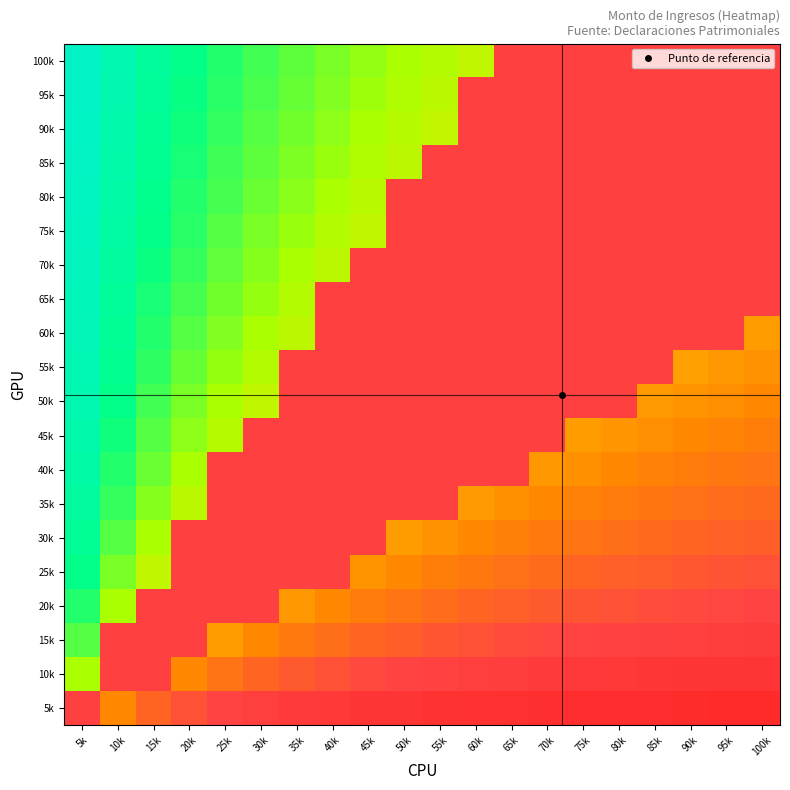

Reading left to right, extract all data points from this chart.

5k: 5k=0.8	10k=0.7	15k=0.8	20k=0.8	25k=0.8	30k=0.9	35k=0.9	40k=0.9	45k=0.9	50k=0.9	55k=0.9	60k=0.9	65k=0.9	70k=0.9	75k=0.9	80k=0.9	85k=0.9	90k=0.9	95k=0.9	100k=1.0
10k: 5k=0.3	10k=0.8	15k=0.8	20k=0.7	25k=0.7	30k=0.8	35k=0.8	40k=0.8	45k=0.8	50k=0.8	55k=0.8	60k=0.9	65k=0.9	70k=0.9	75k=0.9	80k=0.9	85k=0.9	90k=0.9	95k=0.9	100k=0.9
15k: 5k=0.2	10k=0.8	15k=0.8	20k=0.8	25k=0.6	30k=0.7	35k=0.7	40k=0.7	45k=0.8	50k=0.8	55k=0.8	60k=0.8	65k=0.8	70k=0.8	75k=0.8	80k=0.8	85k=0.8	90k=0.9	95k=0.9	100k=0.9
20k: 5k=0.2	10k=0.3	15k=0.8	20k=0.8	25k=0.8	30k=0.8	35k=0.6	40k=0.7	45k=0.7	50k=0.7	55k=0.7	60k=0.8	65k=0.8	70k=0.8	75k=0.8	80k=0.8	85k=0.8	90k=0.8	95k=0.8	100k=0.8
25k: 5k=0.2	10k=0.3	15k=0.4	20k=0.8	25k=0.8	30k=0.8	35k=0.8	40k=0.8	45k=0.6	50k=0.7	55k=0.7	60k=0.7	65k=0.7	70k=0.7	75k=0.8	80k=0.8	85k=0.8	90k=0.8	95k=0.8	100k=0.8
30k: 5k=0.1	10k=0.2	15k=0.3	20k=0.8	25k=0.8	30k=0.8	35k=0.8	40k=0.8	45k=0.8	50k=0.6	55k=0.6	60k=0.7	65k=0.7	70k=0.7	75k=0.7	80k=0.7	85k=0.7	90k=0.8	95k=0.8	100k=0.8
35k: 5k=0.1	10k=0.2	15k=0.3	20k=0.4	25k=0.8	30k=0.8	35k=0.8	40k=0.8	45k=0.8	50k=0.8	55k=0.8	60k=0.6	65k=0.7	70k=0.7	75k=0.7	80k=0.7	85k=0.7	90k=0.7	95k=0.7	100k=0.7
40k: 5k=0.1	10k=0.2	15k=0.3	20k=0.3	25k=0.8	30k=0.8	35k=0.8	40k=0.8	45k=0.8	50k=0.8	55k=0.8	60k=0.8	65k=0.8	70k=0.6	75k=0.7	80k=0.7	85k=0.7	90k=0.7	95k=0.7	100k=0.7
45k: 5k=0.1	10k=0.2	15k=0.2	20k=0.3	25k=0.4	30k=0.8	35k=0.8	40k=0.8	45k=0.8	50k=0.8	55k=0.8	60k=0.8	65k=0.8	70k=0.8	75k=0.6	80k=0.6	85k=0.7	90k=0.7	95k=0.7	100k=0.7
50k: 5k=0.1	10k=0.2	15k=0.2	20k=0.3	25k=0.3	30k=0.4	35k=0.8	40k=0.8	45k=0.8	50k=0.8	55k=0.8	60k=0.8	65k=0.8	70k=0.8	75k=0.8	80k=0.8	85k=0.6	90k=0.6	95k=0.7	100k=0.7
55k: 5k=0.1	10k=0.2	15k=0.2	20k=0.3	25k=0.3	30k=0.4	35k=0.8	40k=0.8	45k=0.8	50k=0.8	55k=0.8	60k=0.8	65k=0.8	70k=0.8	75k=0.8	80k=0.8	85k=0.8	90k=0.6	95k=0.6	100k=0.6
60k: 5k=0.1	10k=0.1	15k=0.2	20k=0.2	25k=0.3	30k=0.3	35k=0.4	40k=0.8	45k=0.8	50k=0.8	55k=0.8	60k=0.8	65k=0.8	70k=0.8	75k=0.8	80k=0.8	85k=0.8	90k=0.8	95k=0.8	100k=0.6
65k: 5k=0.1	10k=0.1	15k=0.2	20k=0.2	25k=0.3	30k=0.3	35k=0.3	40k=0.8	45k=0.8	50k=0.8	55k=0.8	60k=0.8	65k=0.8	70k=0.8	75k=0.8	80k=0.8	85k=0.8	90k=0.8	95k=0.8	100k=0.8
70k: 5k=0.1	10k=0.1	15k=0.2	20k=0.2	25k=0.3	30k=0.3	35k=0.3	40k=0.4	45k=0.8	50k=0.8	55k=0.8	60k=0.8	65k=0.8	70k=0.8	75k=0.8	80k=0.8	85k=0.8	90k=0.8	95k=0.8	100k=0.8
75k: 5k=0.1	10k=0.1	15k=0.2	20k=0.2	25k=0.2	30k=0.3	35k=0.3	40k=0.3	45k=0.4	50k=0.8	55k=0.8	60k=0.8	65k=0.8	70k=0.8	75k=0.8	80k=0.8	85k=0.8	90k=0.8	95k=0.8	100k=0.8
80k: 5k=0.1	10k=0.1	15k=0.2	20k=0.2	25k=0.2	30k=0.3	35k=0.3	40k=0.3	45k=0.4	50k=0.8	55k=0.8	60k=0.8	65k=0.8	70k=0.8	75k=0.8	80k=0.8	85k=0.8	90k=0.8	95k=0.8	100k=0.8
85k: 5k=0.1	10k=0.1	15k=0.1	20k=0.2	25k=0.2	30k=0.3	35k=0.3	40k=0.3	45k=0.3	50k=0.4	55k=0.8	60k=0.8	65k=0.8	70k=0.8	75k=0.8	80k=0.8	85k=0.8	90k=0.8	95k=0.8	100k=0.8
90k: 5k=0.1	10k=0.1	15k=0.1	20k=0.2	25k=0.2	30k=0.2	35k=0.3	40k=0.3	45k=0.3	50k=0.4	55k=0.4	60k=0.8	65k=0.8	70k=0.8	75k=0.8	80k=0.8	85k=0.8	90k=0.8	95k=0.8	100k=0.8
95k: 5k=0.1	10k=0.1	15k=0.1	20k=0.2	25k=0.2	30k=0.2	35k=0.3	40k=0.3	45k=0.3	50k=0.3	55k=0.4	60k=0.8	65k=0.8	70k=0.8	75k=0.8	80k=0.8	85k=0.8	90k=0.8	95k=0.8	100k=0.8
100k: 5k=0.0	10k=0.1	15k=0.1	20k=0.2	25k=0.2	30k=0.2	35k=0.3	40k=0.3	45k=0.3	50k=0.3	55k=0.4	60k=0.4	65k=0.8	70k=0.8	75k=0.8	80k=0.8	85k=0.8	90k=0.8	95k=0.8	100k=0.8